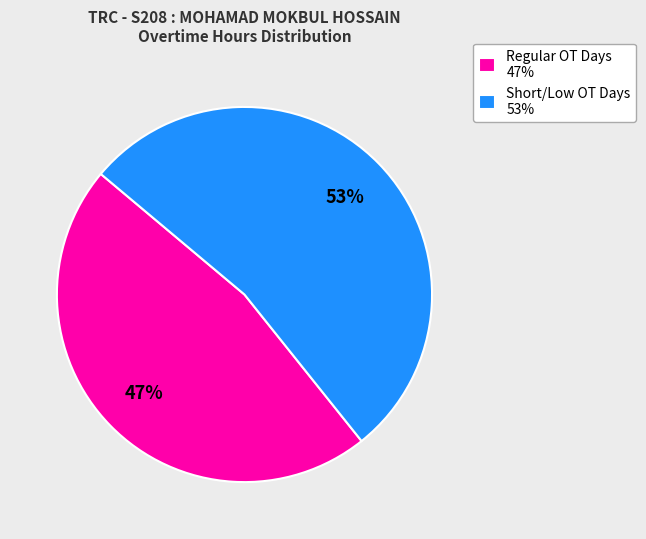

What is the ratio of the value at Regular OT Days 47% to the value at Short/Low OT Days 53%?

0.9